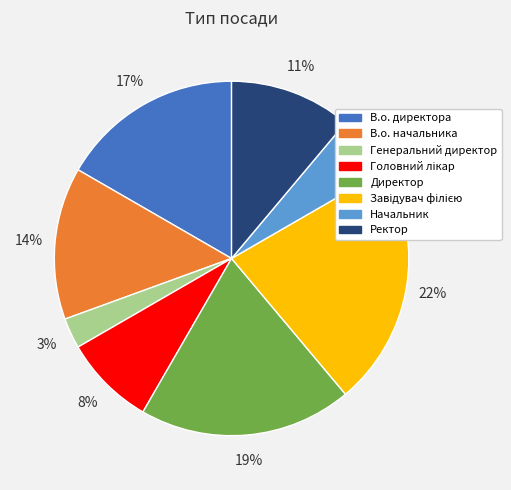

To the nearest percent, what is the average slice percentage?

12%